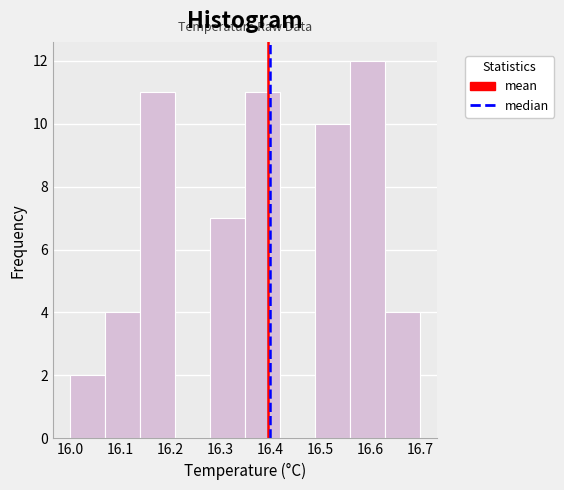

What is the height of the bar covering 16.28 to 16.35 on the x-axis? The values are not printed on the chart, so give them approximately, as read against the axis.

7